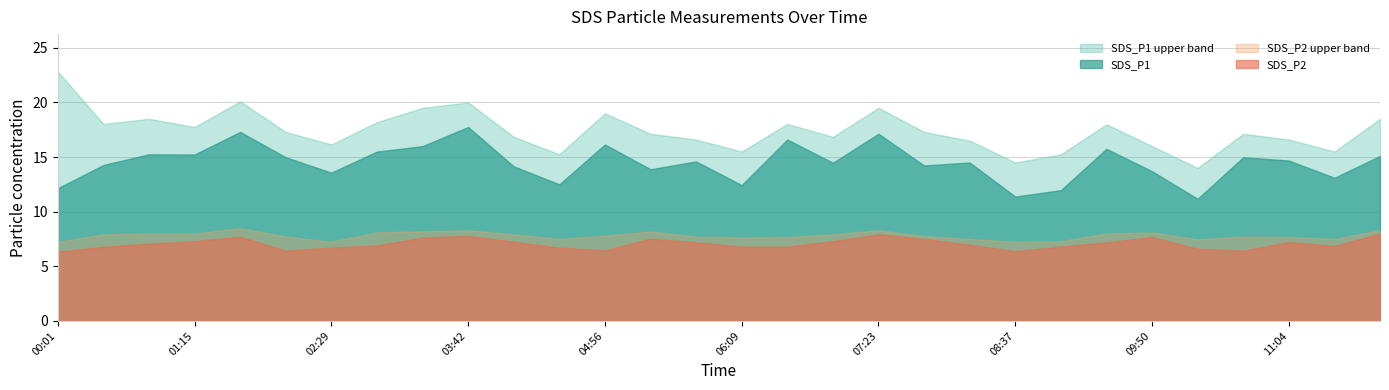

What are all the series names shown in the legend?

SDS_P1 upper band, SDS_P1, SDS_P2 upper band, SDS_P2